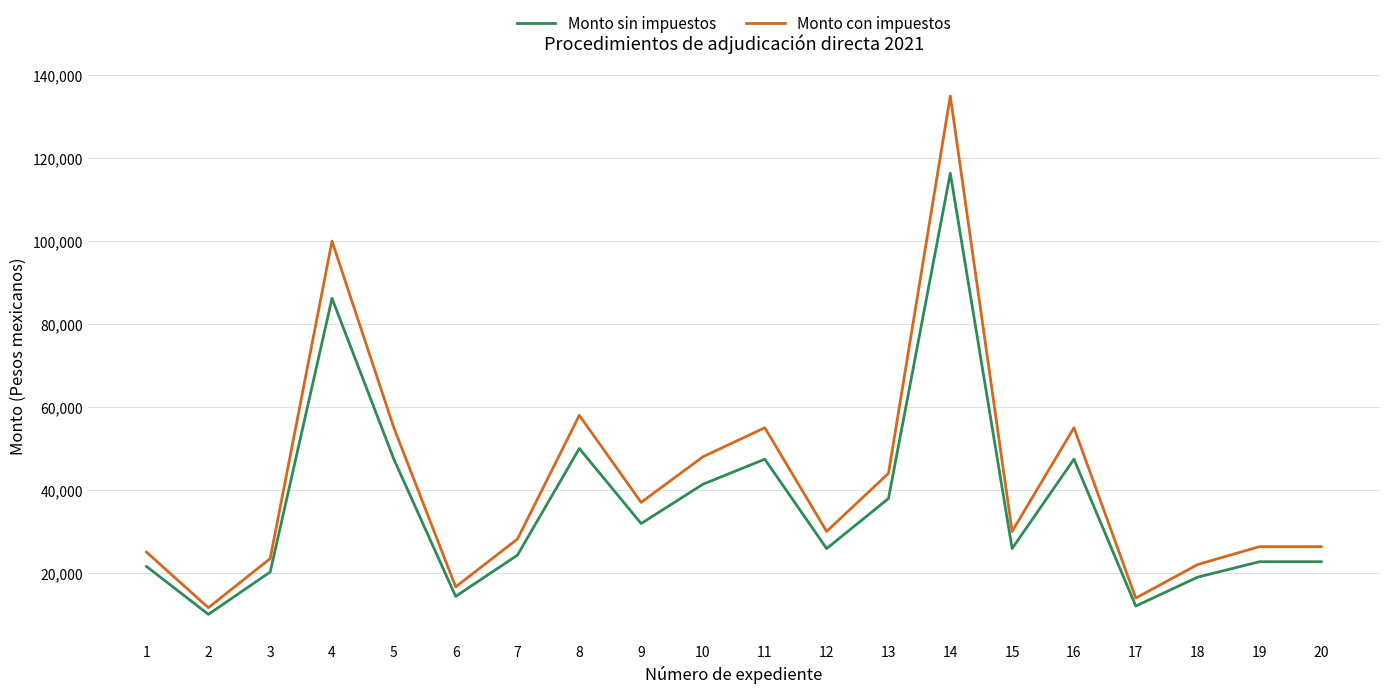

What is the minimum value for Monto con impuestos?

11600.0